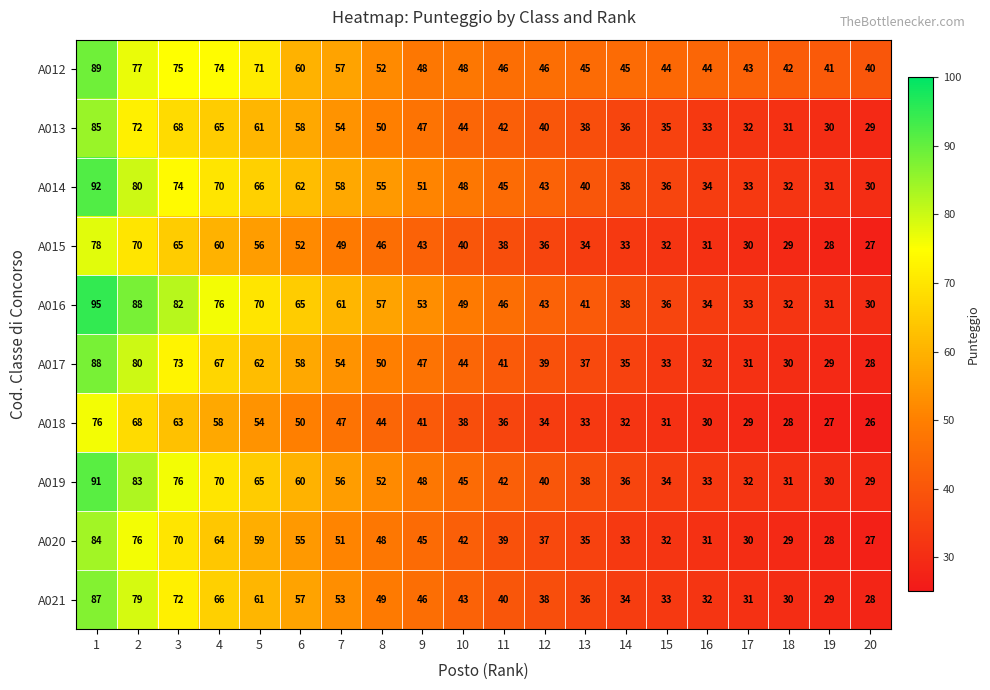

List the series in order of their peak value, lowest first.

A018, A015, A020, A013, A021, A017, A012, A019, A014, A016